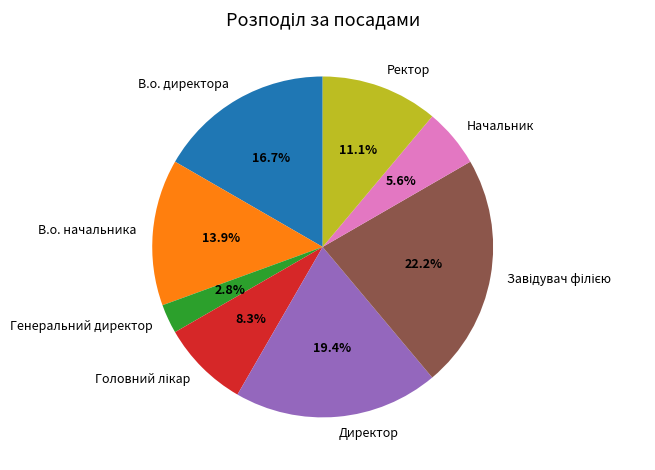

To the nearest percent, what is the average slice percentage?

12%